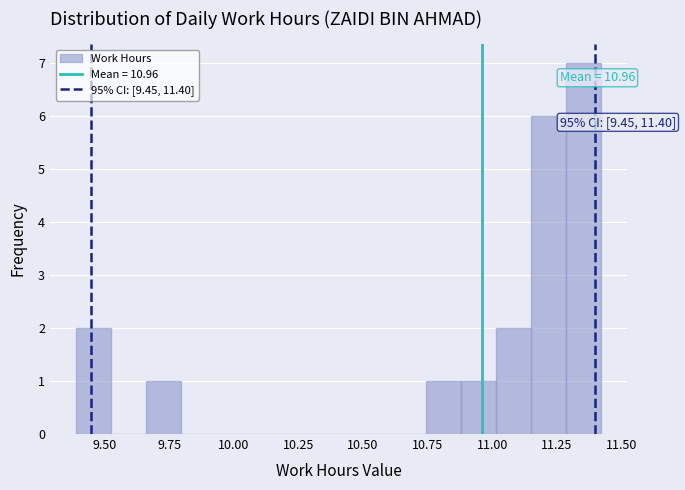

Around what value on the x-axis is the tallest bar? Give the approximate position of its centre, as read against the axis.

11.35